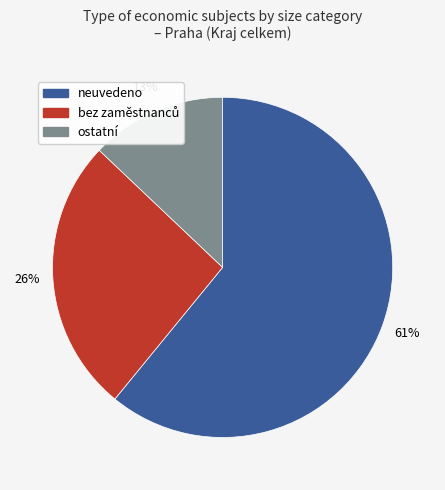

Does any single category account for the majority?

Yes